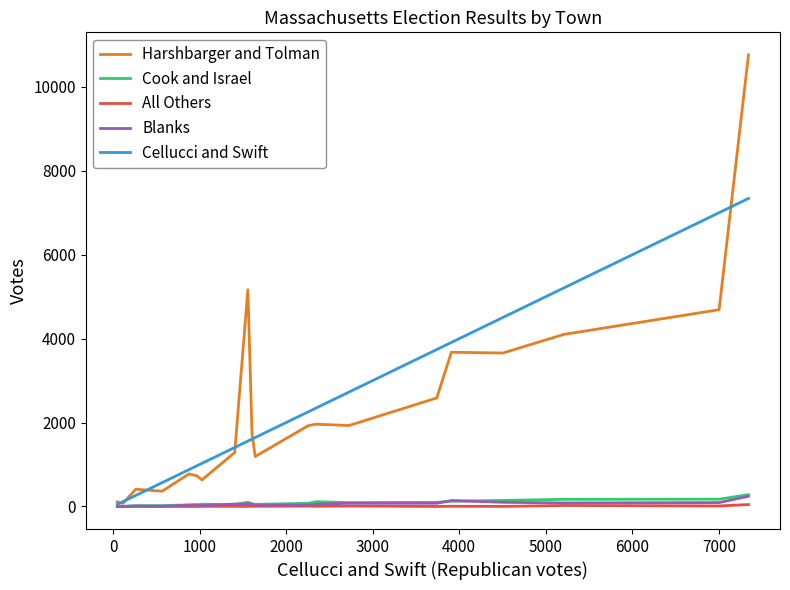

What is the maximum value for Cook and Israel?

281